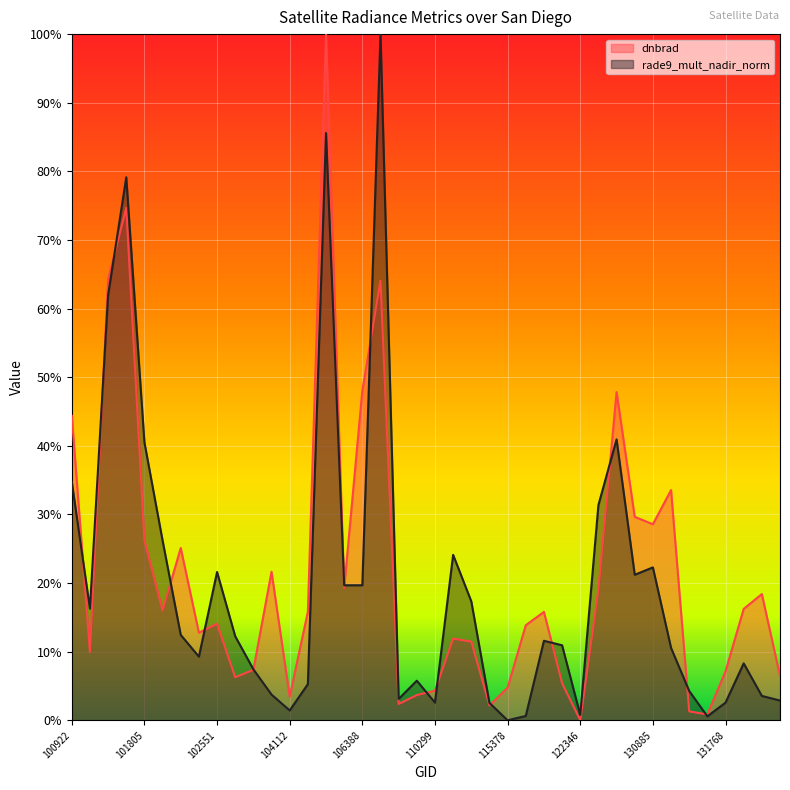

Rank the series by their maximum value, from highest to lowest.

dnbrad, rade9_mult_nadir_norm